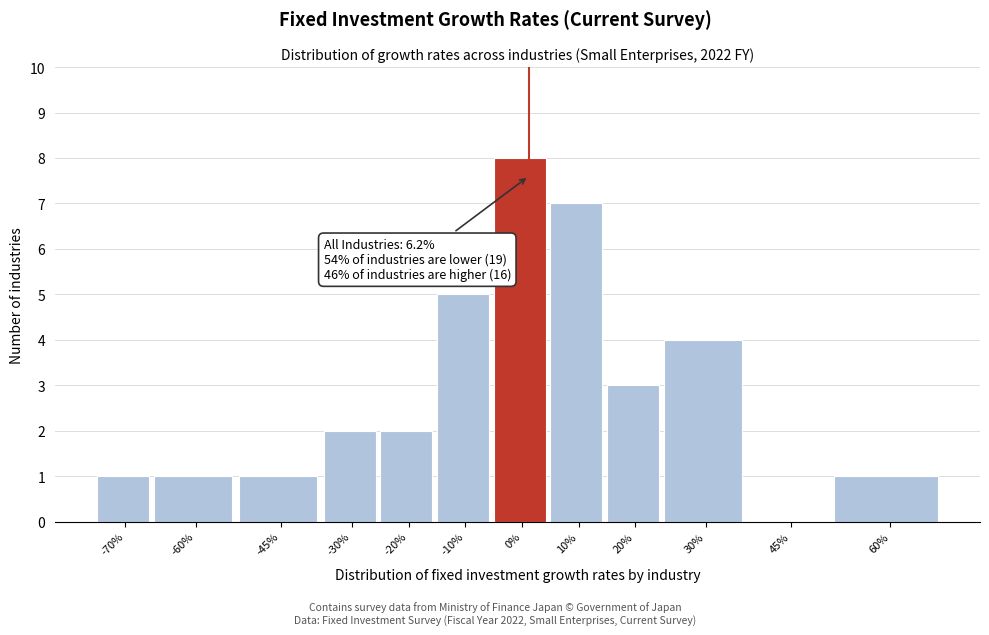

Reading left to right, what are all the values shown in this chart?

-70%=1	-60%=1	-45%=1	-30%=2	-20%=2	-10%=5	0%=8	10%=7	20%=3	30%=4	45%=0	60%=1